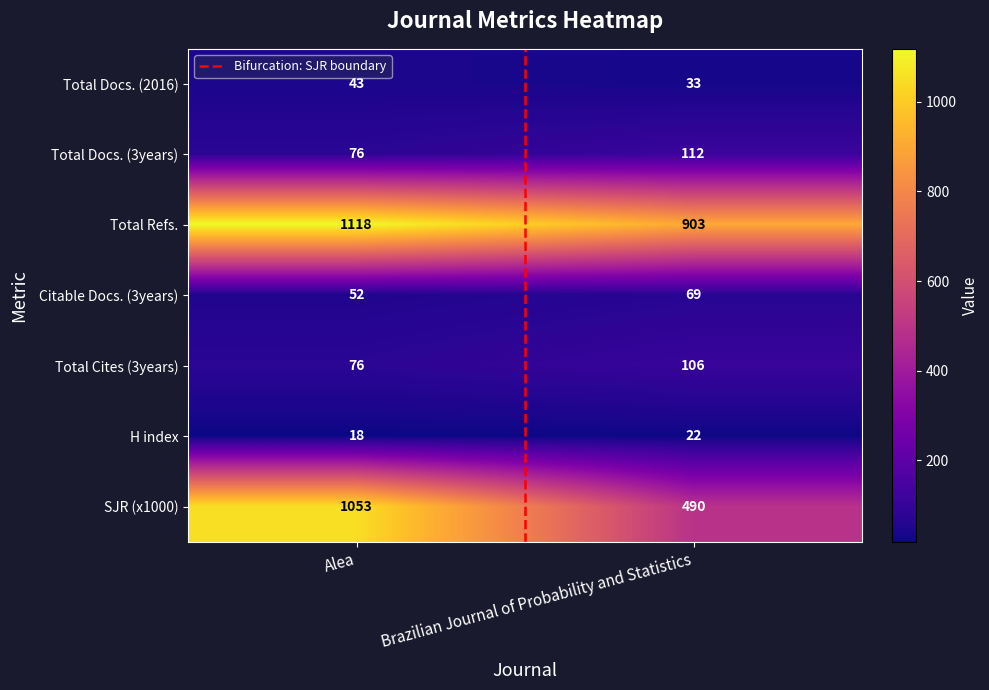

What is the average value of the Total Docs. (3years) series?

94